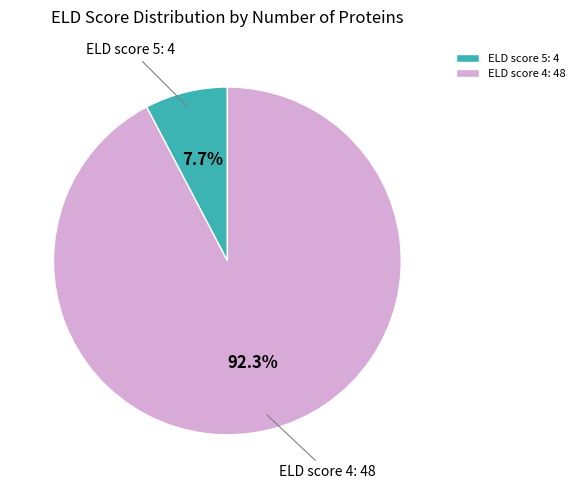

Approximately how many times larger is the value at ELD score 4 compared to ELD score 5?

12.0